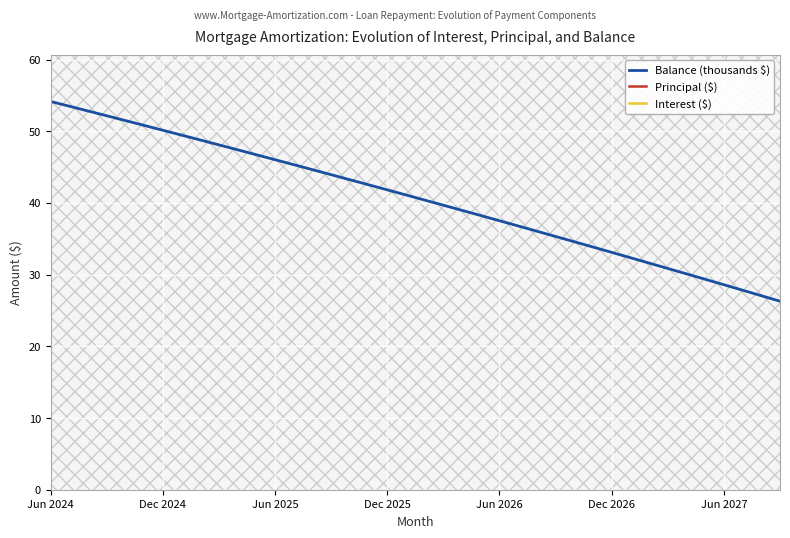

How many data points in Principal ($) are above 714?

19